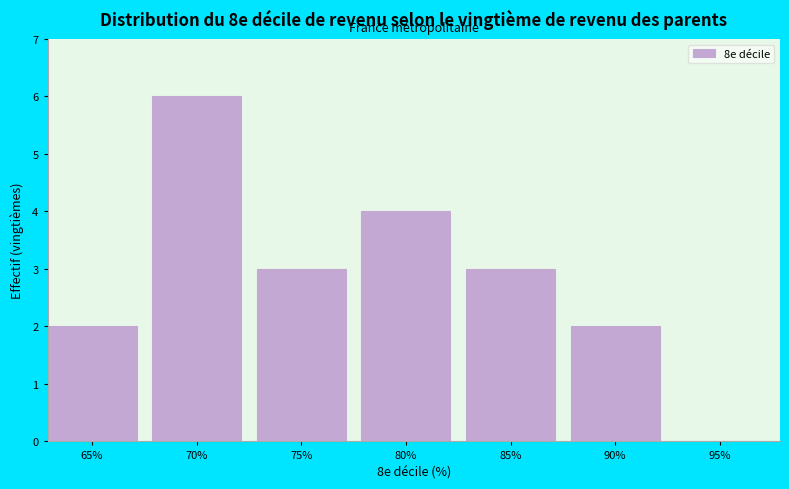

Reading left to right, list all the values displayed in this chart.

65%=2	70%=6	75%=3	80%=4	85%=3	90%=2	95%=0